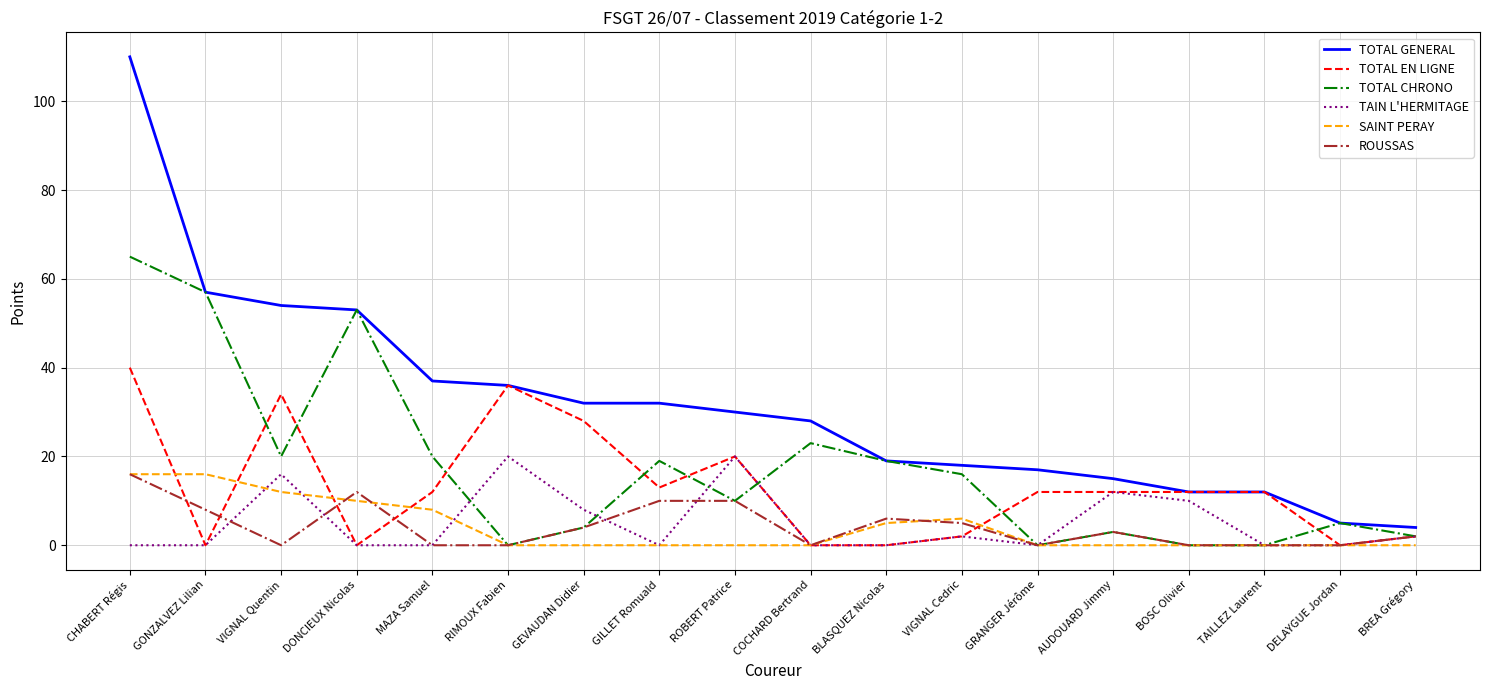

Which category has the lowest value in the TOTAL GENERAL series?

BREA Grégory